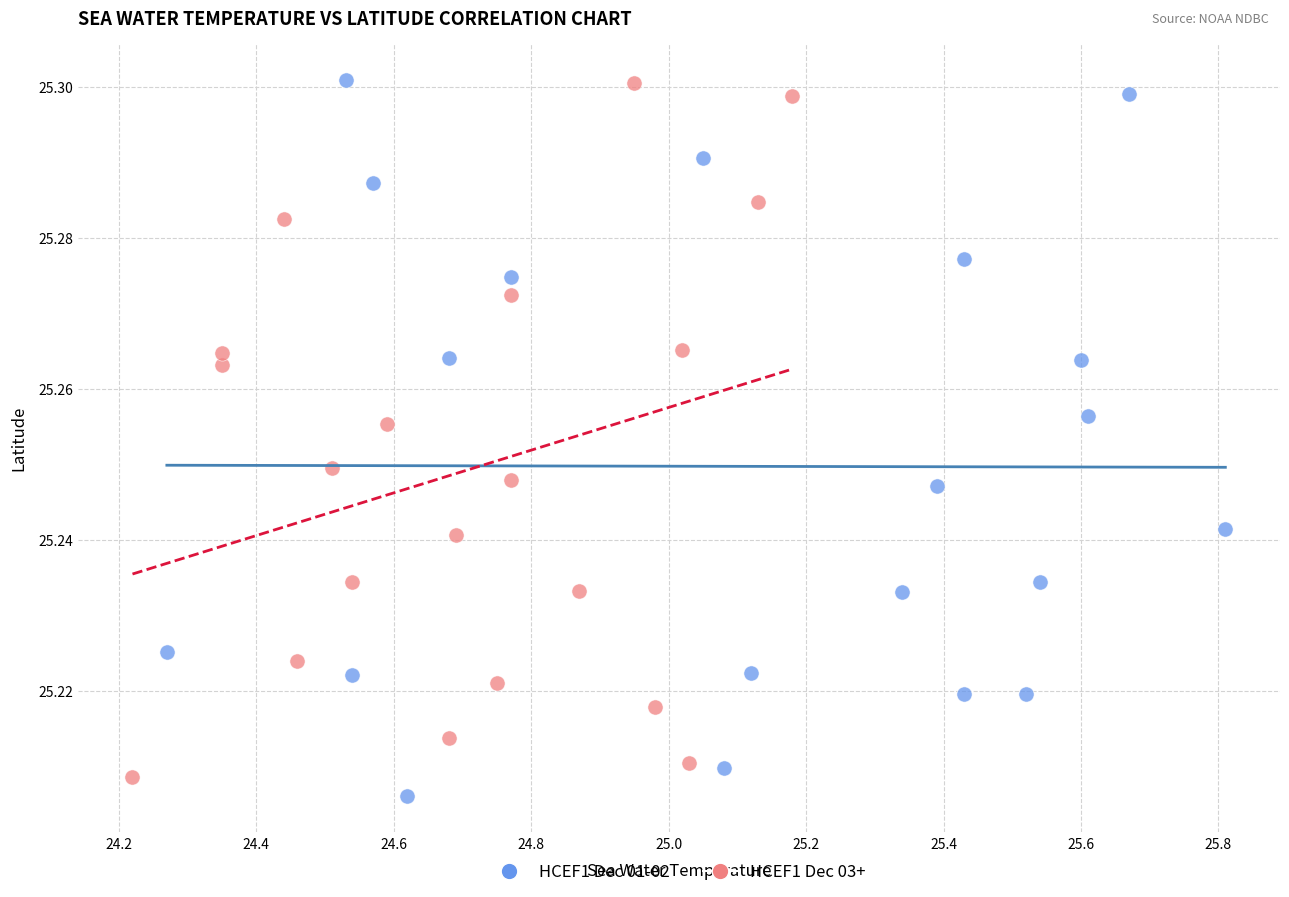

What are all the series names shown in the legend?

HCEF1 Dec 01-02, HCEF1 Dec 03+